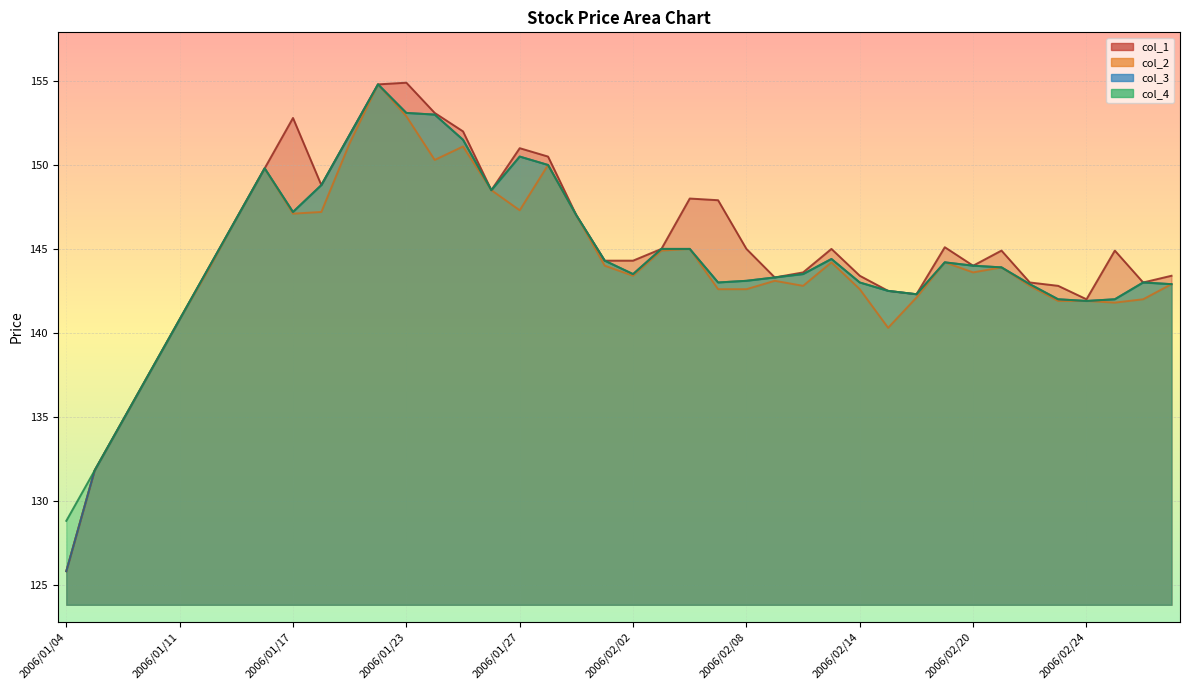

In col_4, how many points are higher than both neighbors (excluding endpoints)?

6